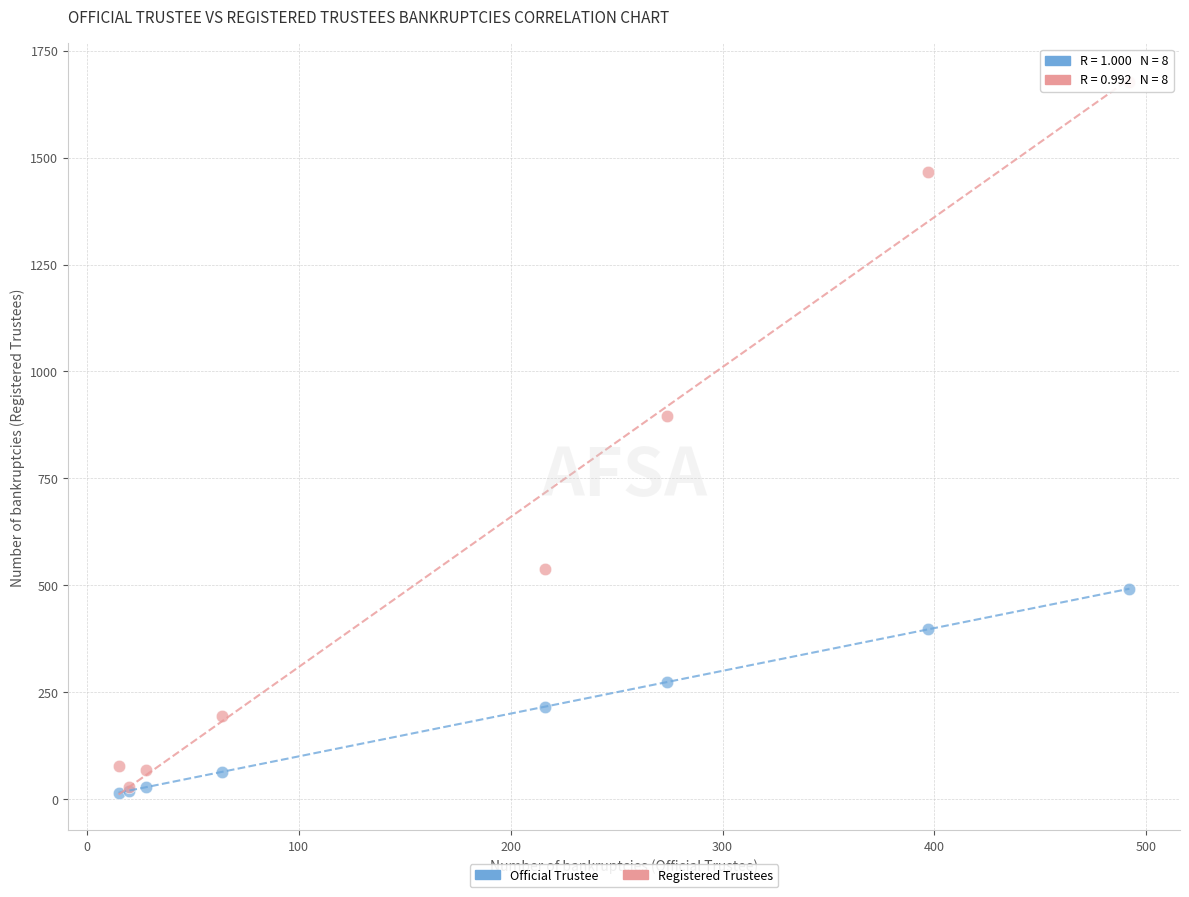

Across all series, what Y value is closest to 846?

895